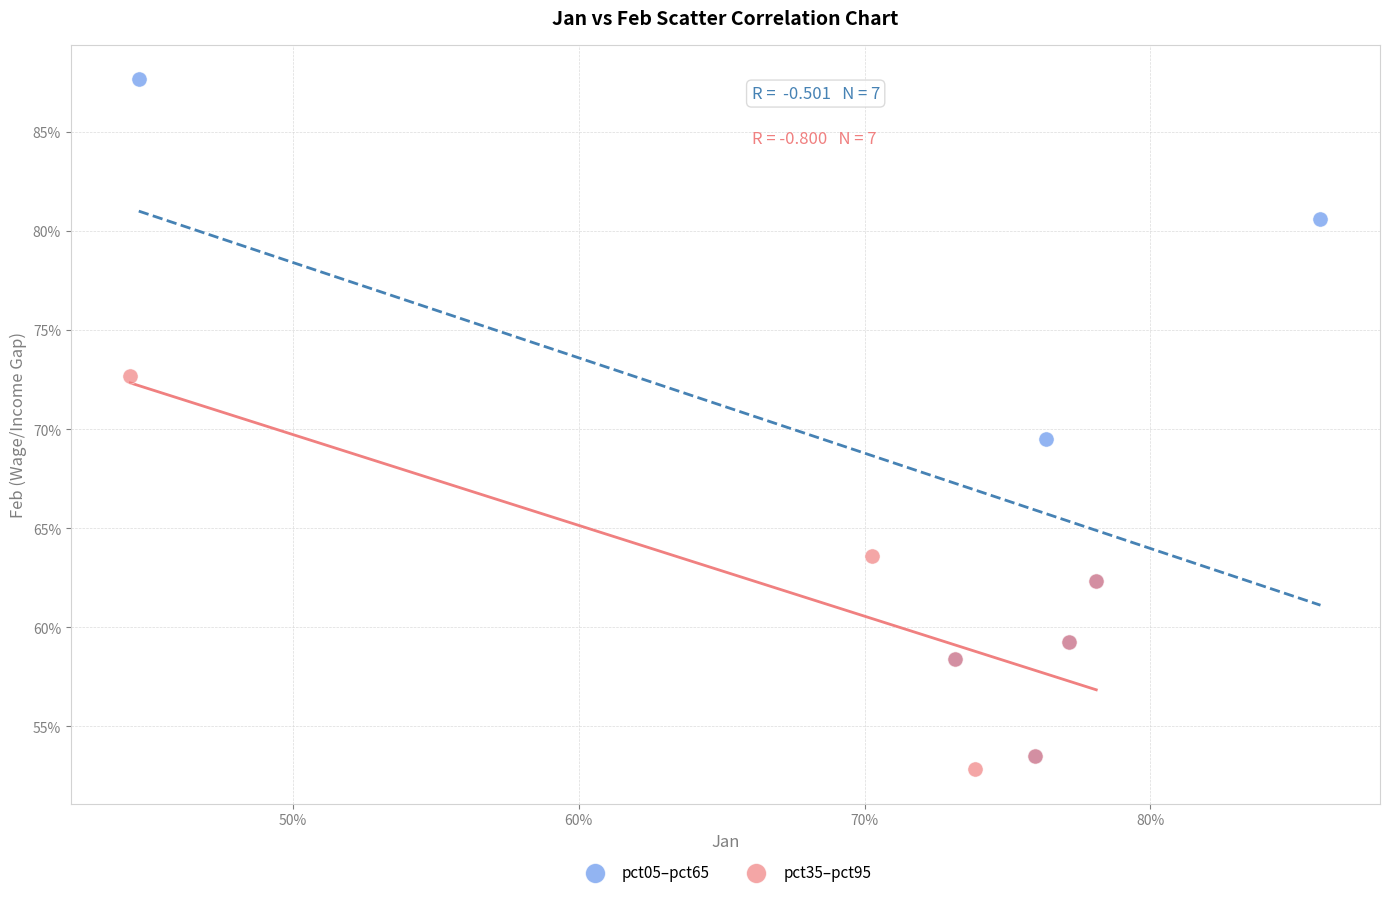

What are all the series names shown in the legend?

pct05–pct65, pct35–pct95